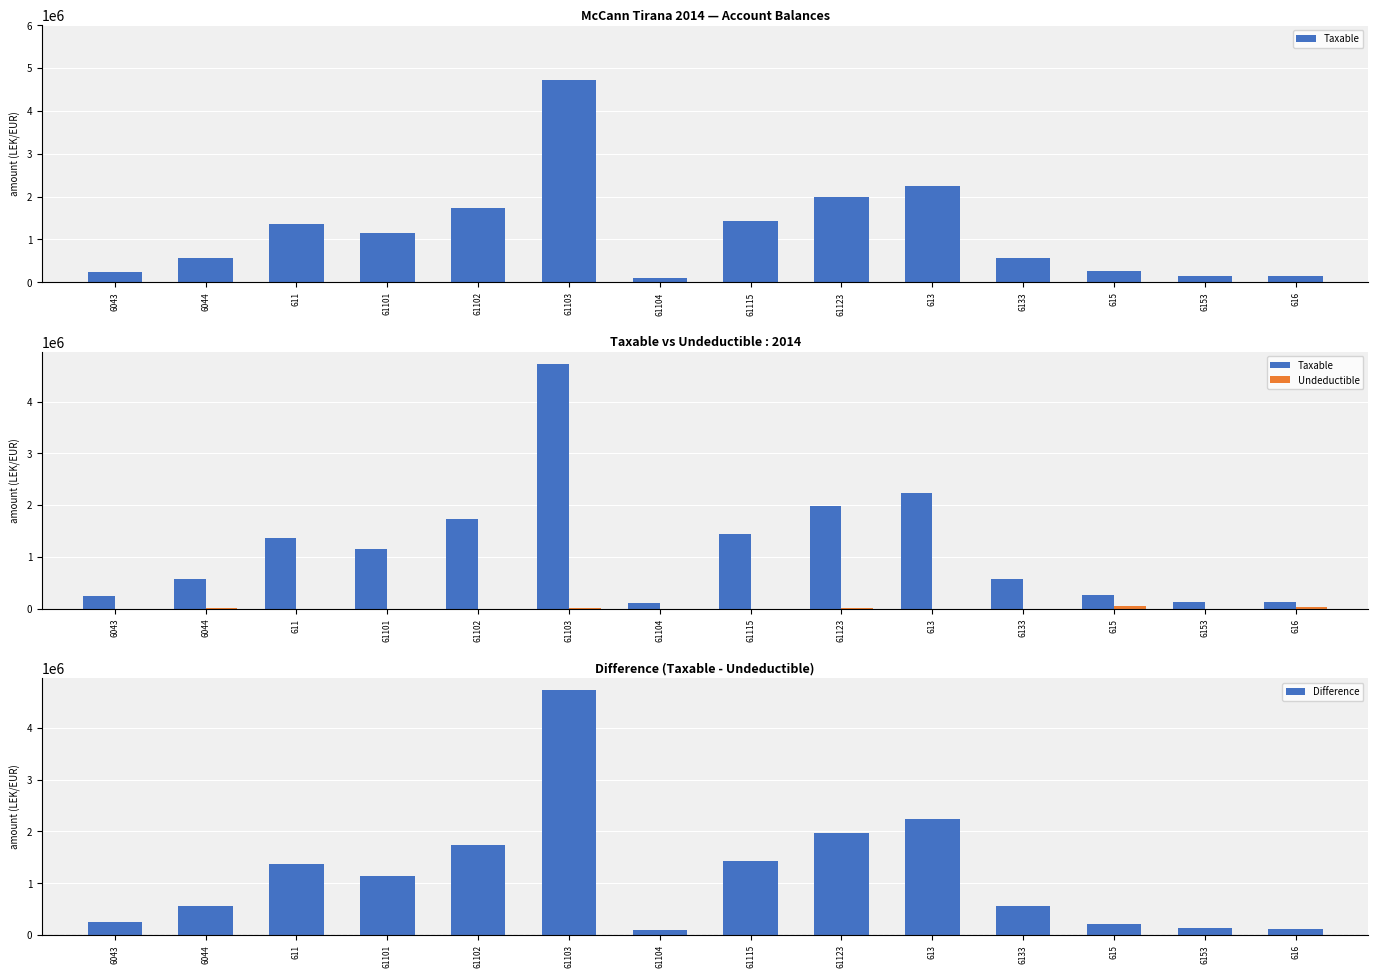

What is the sum of all Undeductible values?

112770.0